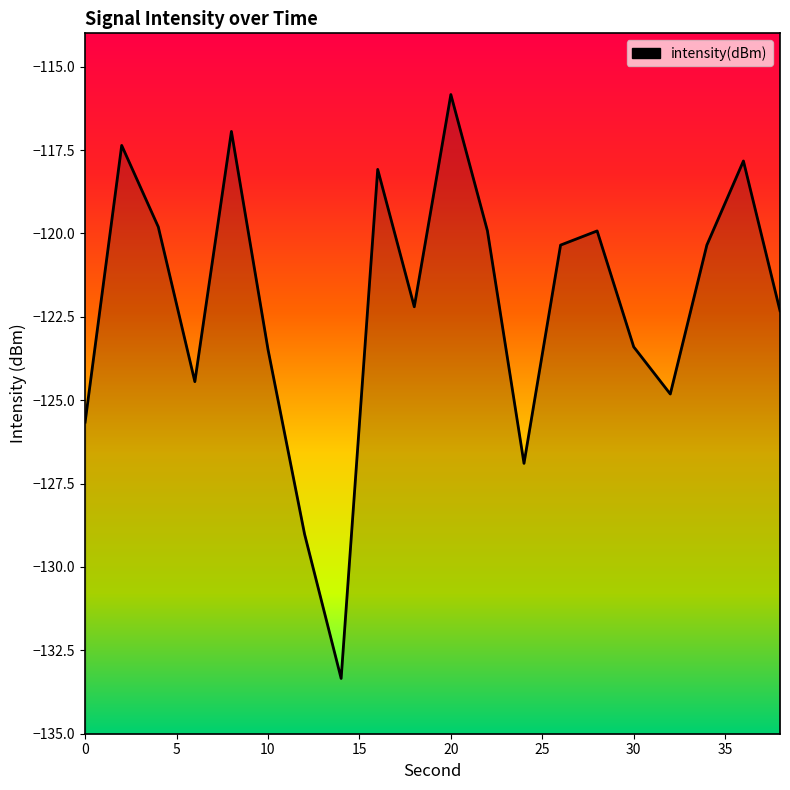

How many points are higher than both their immediate neighbors (excluding endpoints)?

6